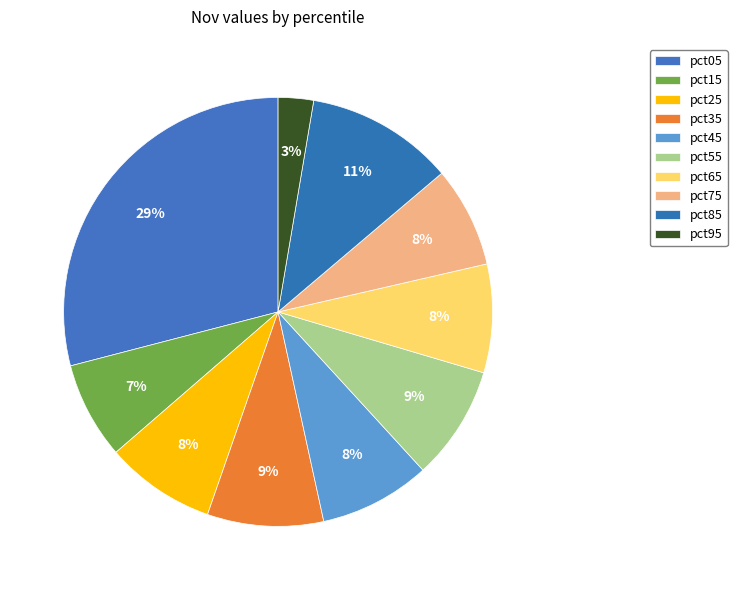

How many segments does this pie chart have?

10